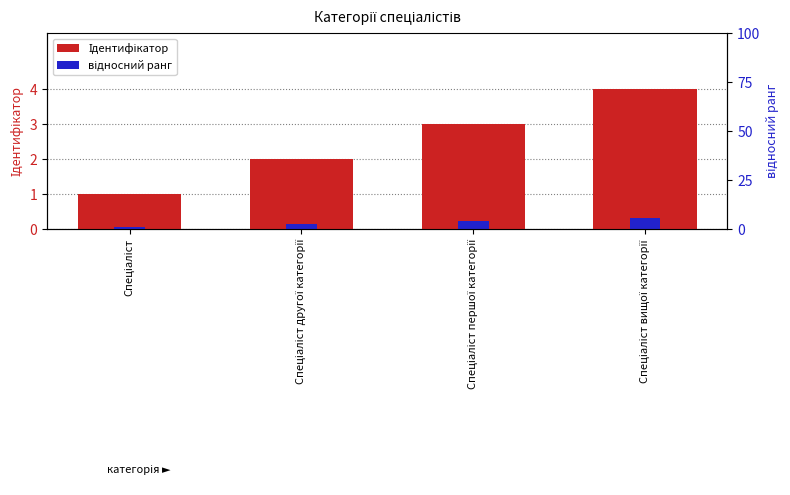

Count the відносний ранг values in the range 0 to 1.

4